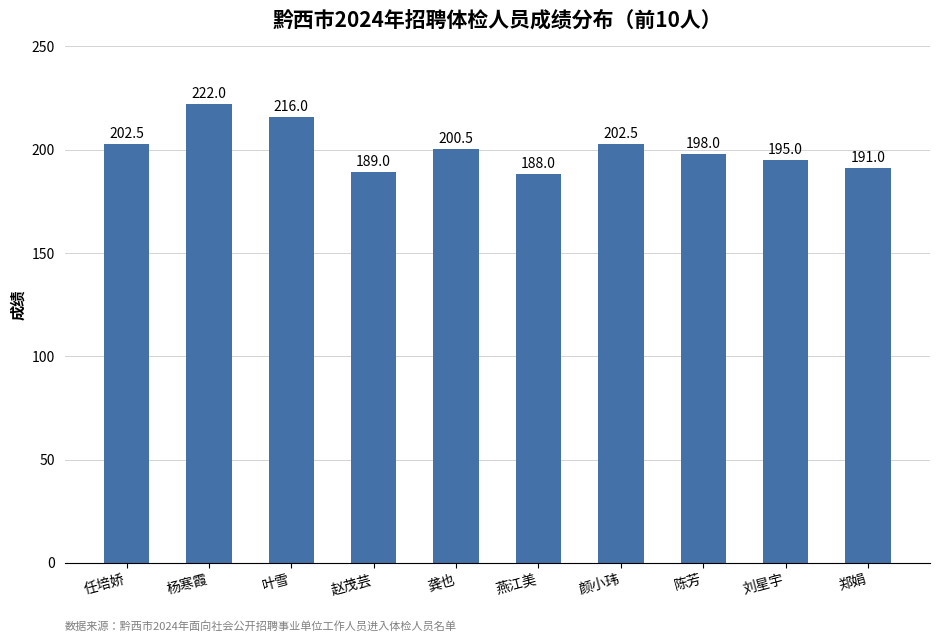

What is the change in value from 陈芳 to 郑娟?

-7.0